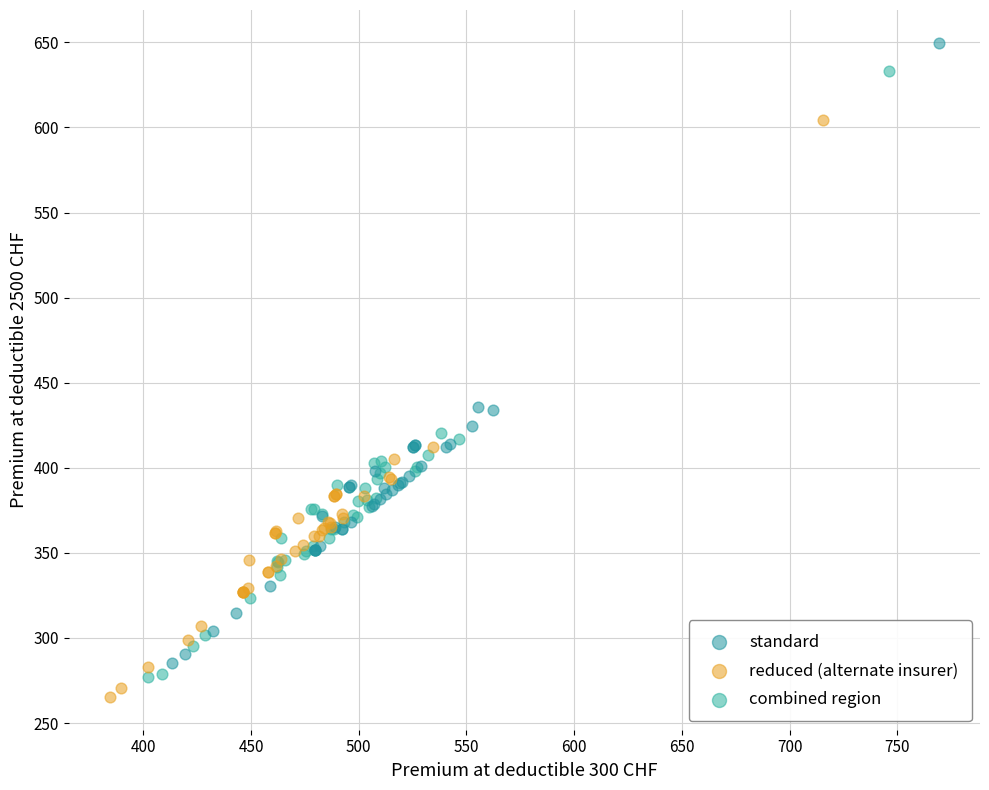

Which series has the largest Y range (max minus min)?

standard